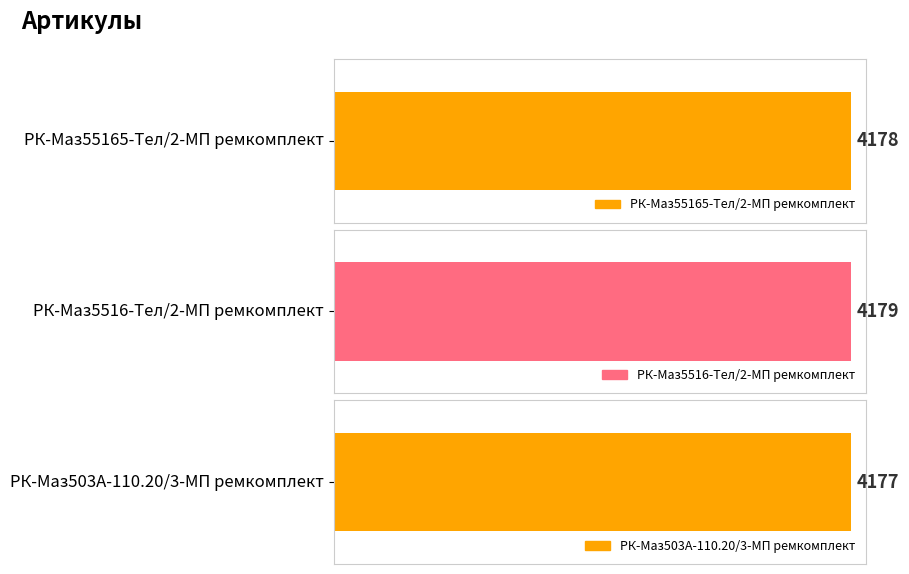

At which label is the value closest to 4178?

РК-Маз55165-Тел/2-МП ремкомплект